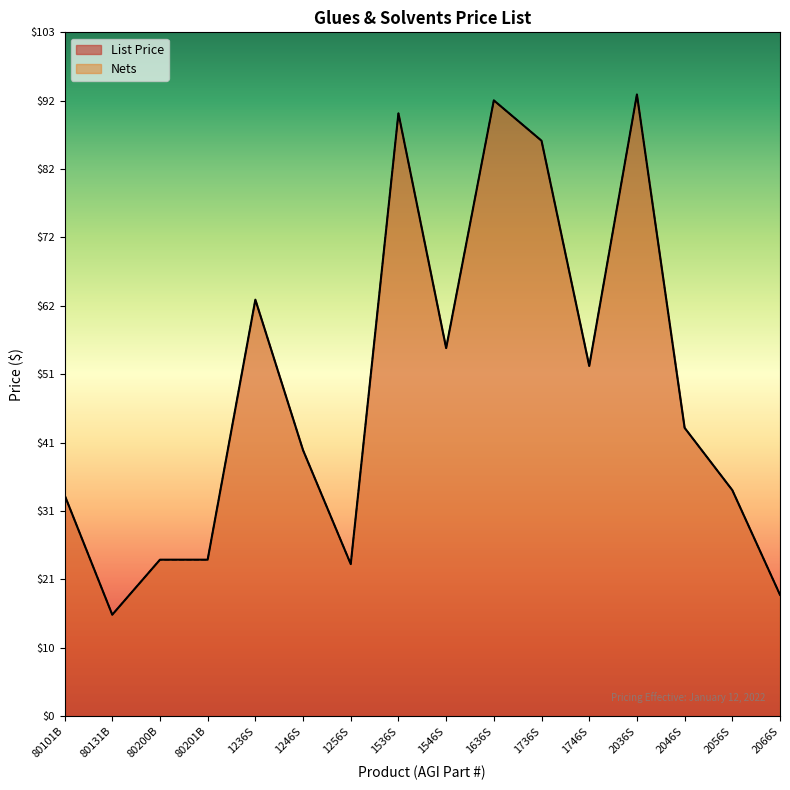

List the series in order of their peak value, highest first.

List Price, Nets